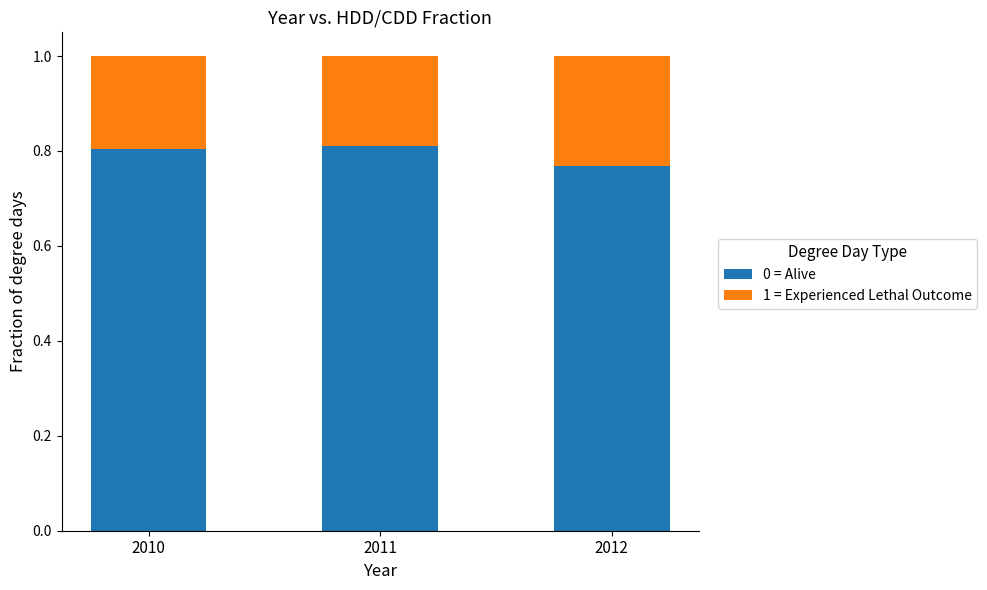

At which label does 0 = Alive reach its minimum?

2012